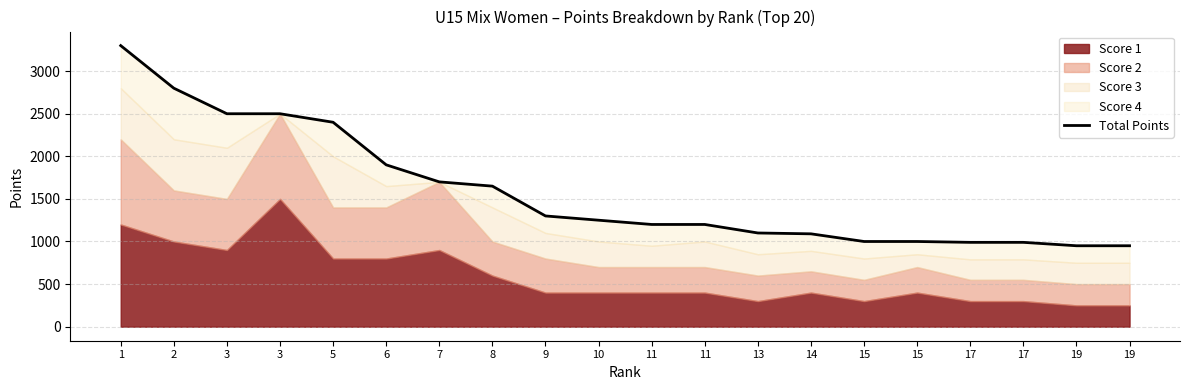

The value at 10 is 2087. True or false?

False